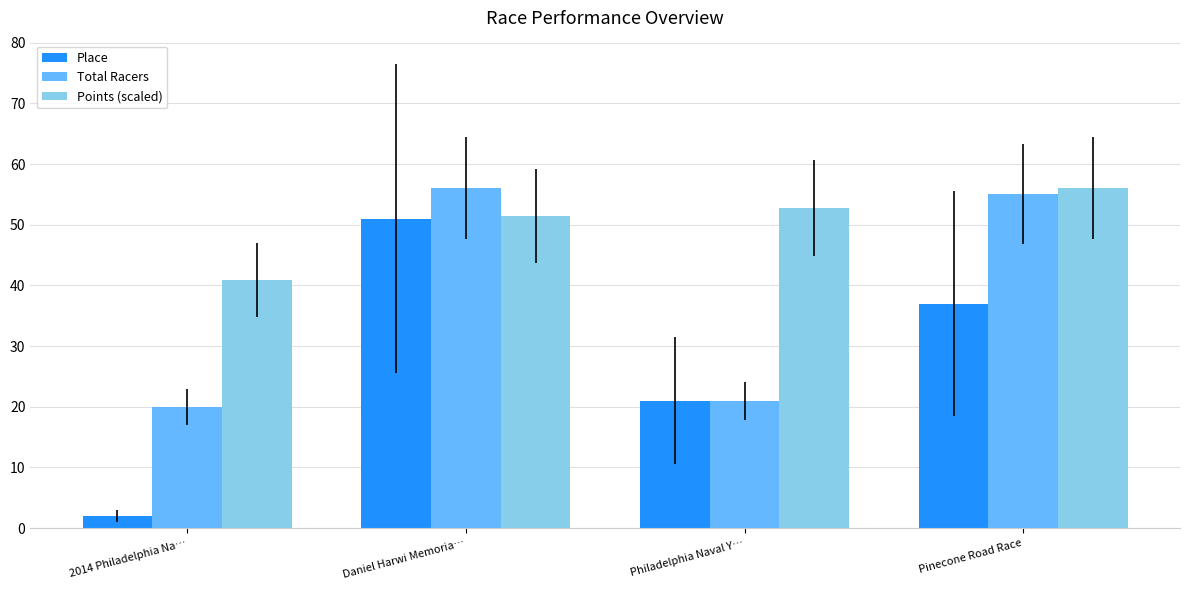

What is the smallest value displayed?

2.0